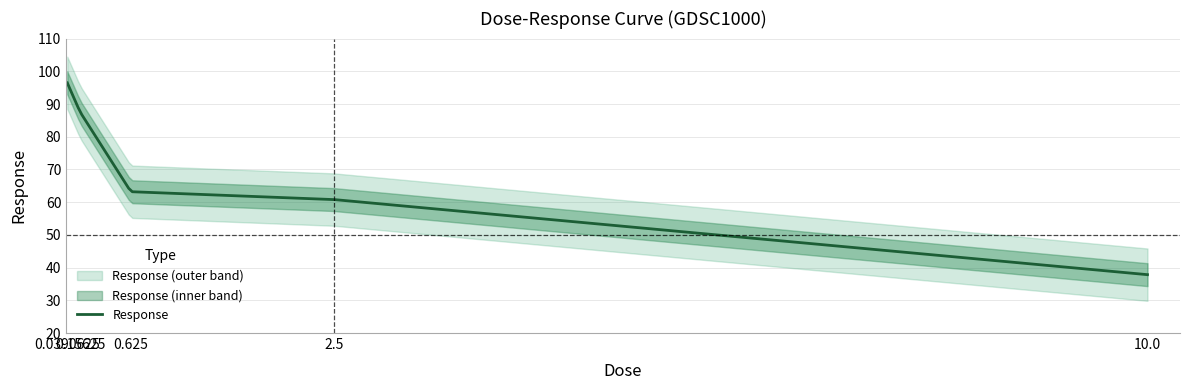

Where does the data first go above 63?

0.0390625